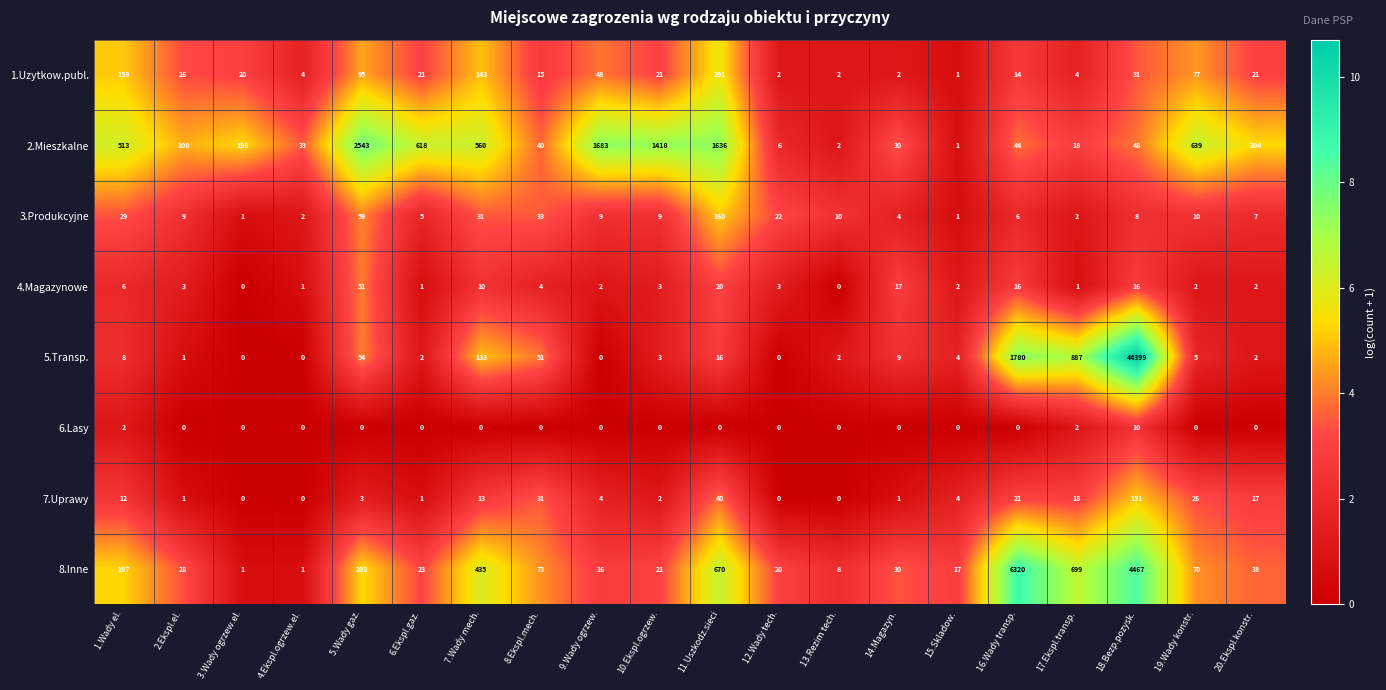

How many series are shown in this chart?

8